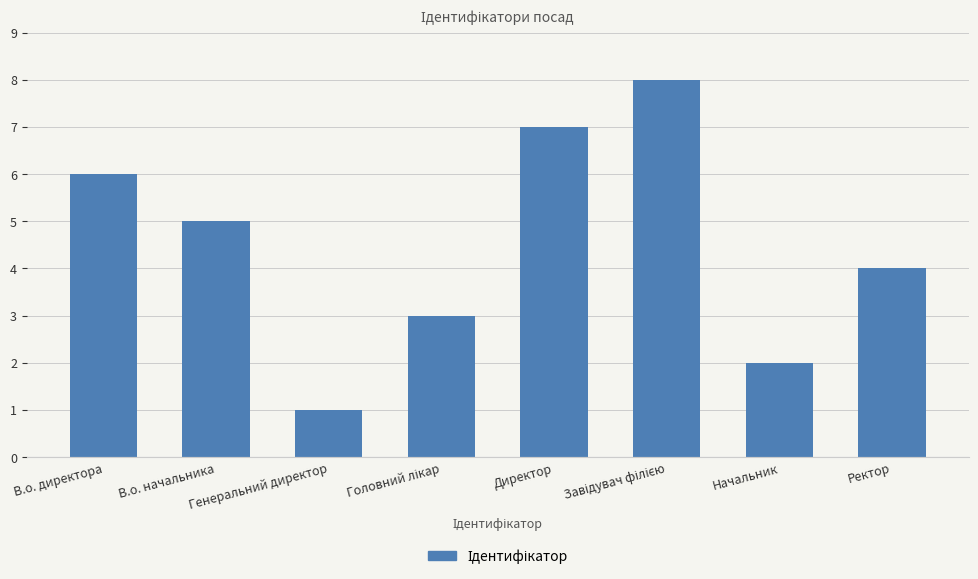

What is the difference between the values at Начальник and В.о. начальника?

3